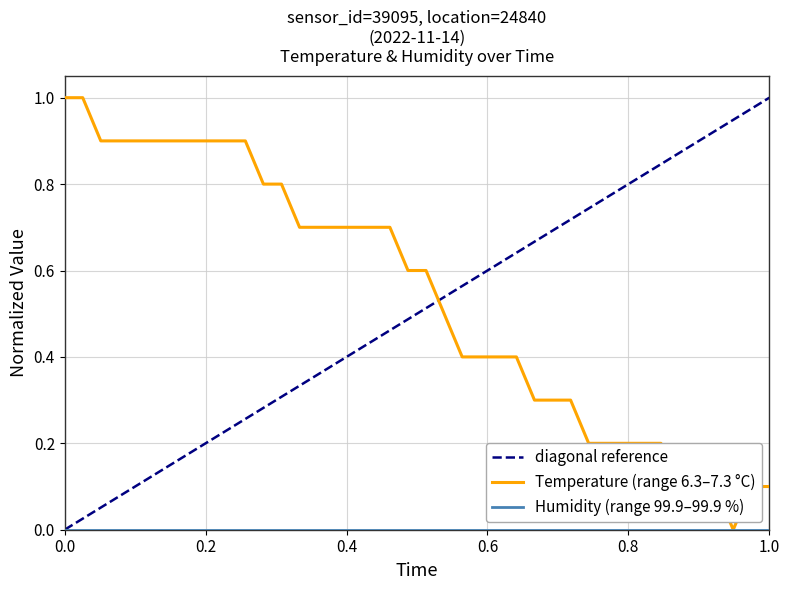

What is the highest value of the Temperature (range 6.3–7.3 °C) series?

1.0